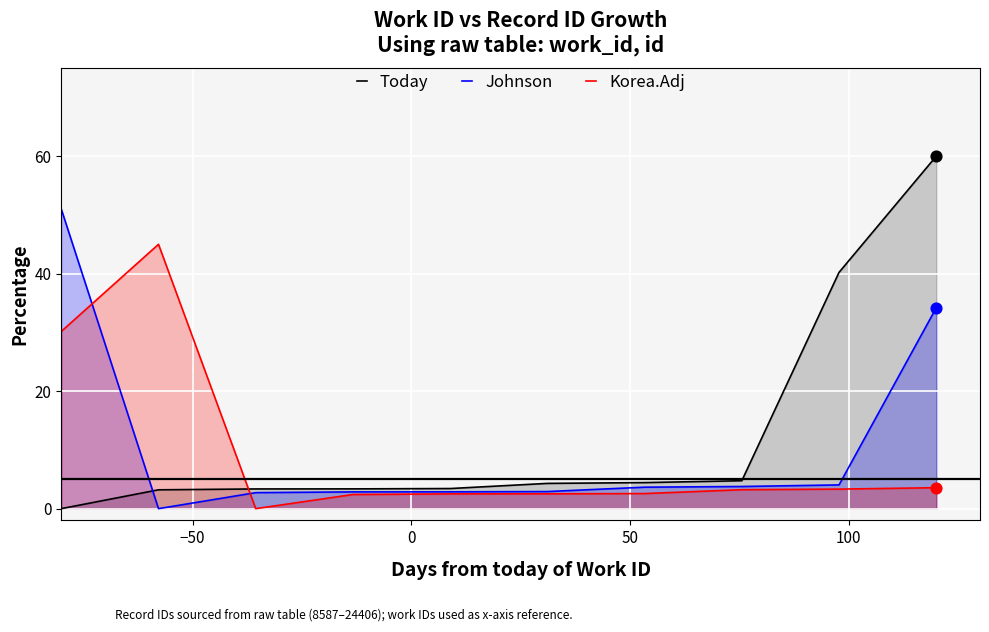

Which series has the largest total across all categories?

Today